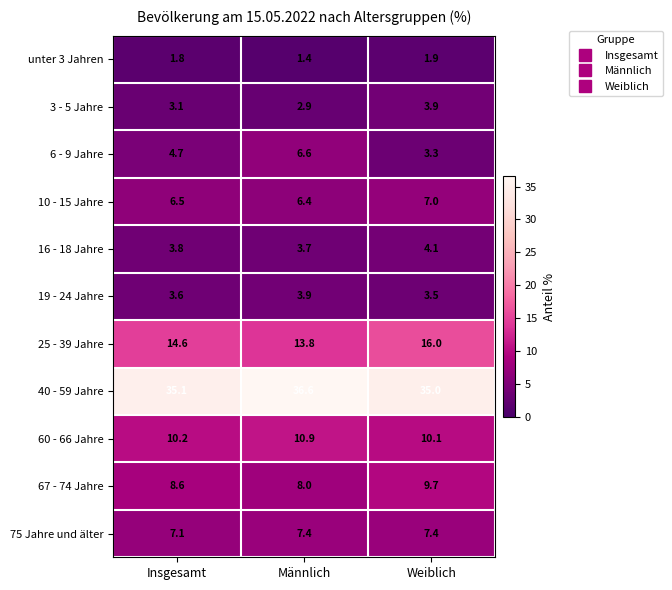

The value of 10 - 15 Jahre at Weiblich is 7.0. True or false?

True